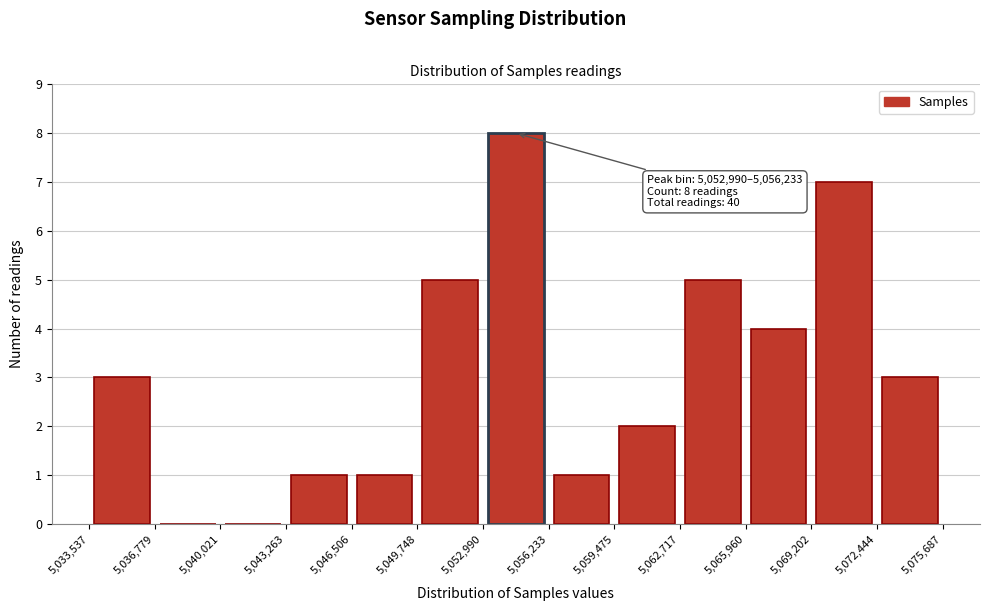

Over which range of the x-axis is the bar tallest?

5,052,990 to 5,056,233